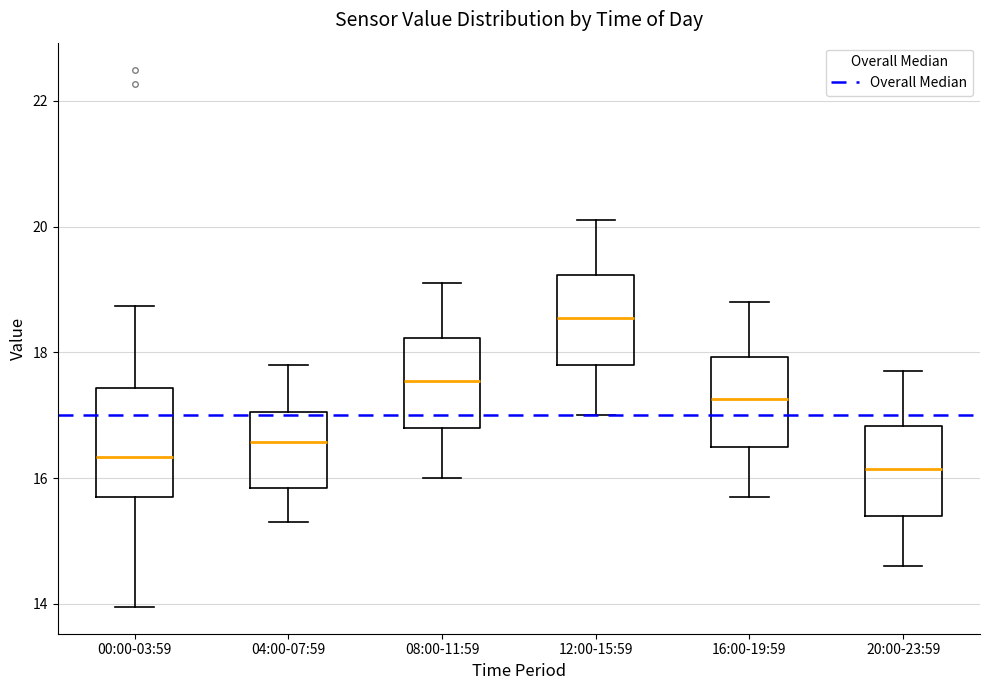

Reading left to right, transcribe this box plot: for each box, give where its median line is, the range the box spans, and where its two whiskers end, as read against the y-axis. The values are not printed on the chart, so give them approximately, as read against the axis.

00:00-03:59: median 16.4, box 15.8 to 17.4, whiskers 14.0 to 18.8
04:00-07:59: median 16.6, box 15.8 to 17.0, whiskers 15.4 to 17.8
08:00-11:59: median 17.6, box 16.8 to 18.2, whiskers 16.0 to 19.2
12:00-15:59: median 18.6, box 17.8 to 19.2, whiskers 17.0 to 20.2
16:00-19:59: median 17.2, box 16.6 to 18.0, whiskers 15.8 to 18.8
20:00-23:59: median 16.2, box 15.4 to 16.8, whiskers 14.6 to 17.8